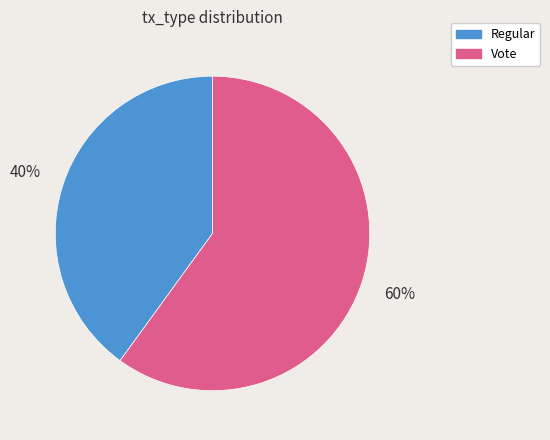

Rank the categories by value from lowest to highest.

Regular, Vote